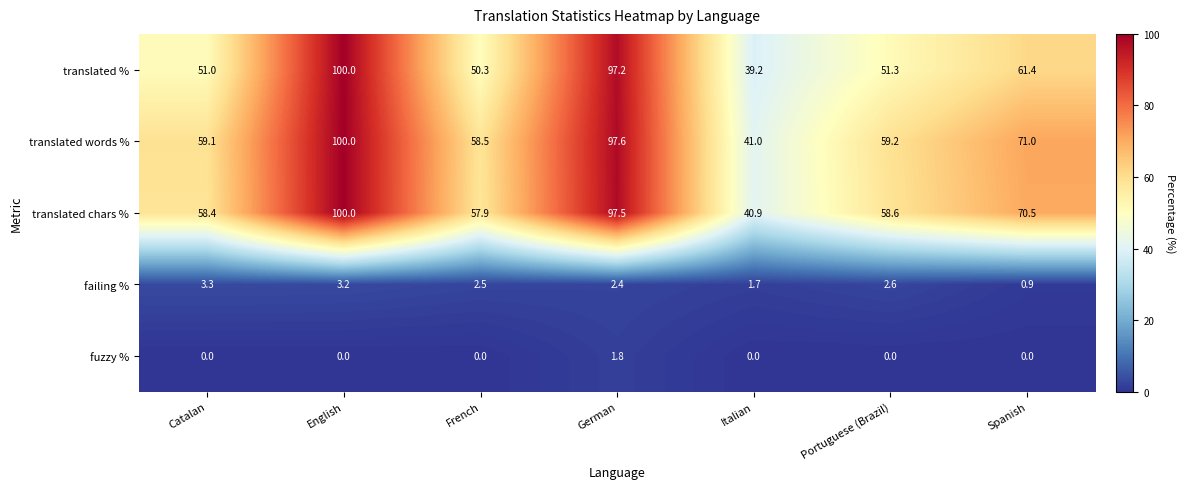

What is the difference between the second highest and second lowest values in the translated words % series?

39.1